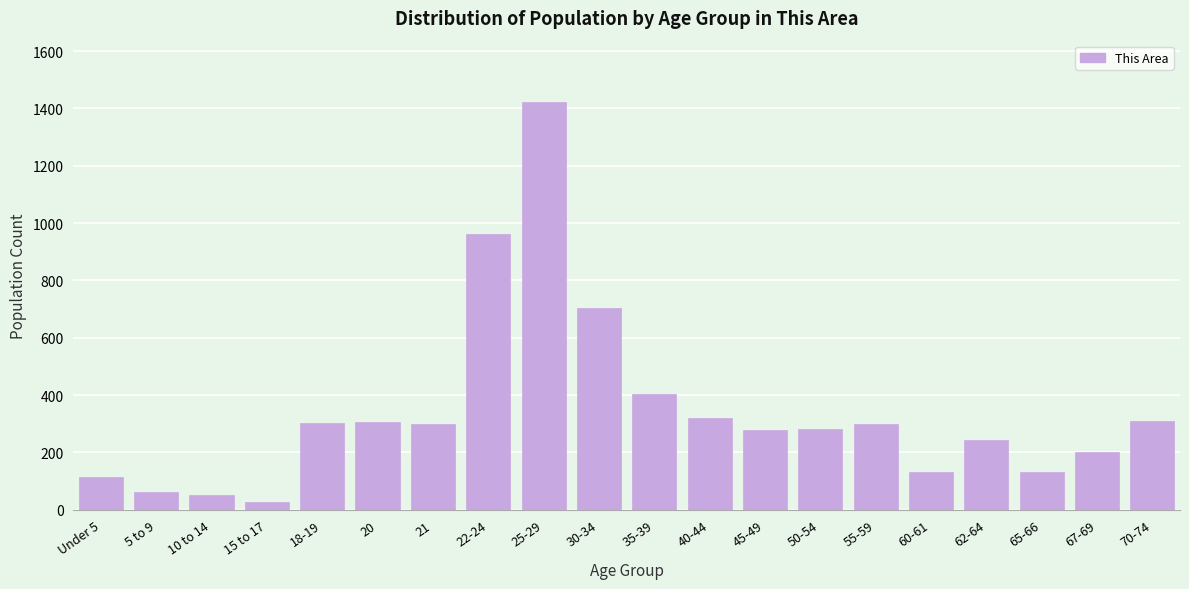

What is the label of the 20th bar from the right?

Under 5